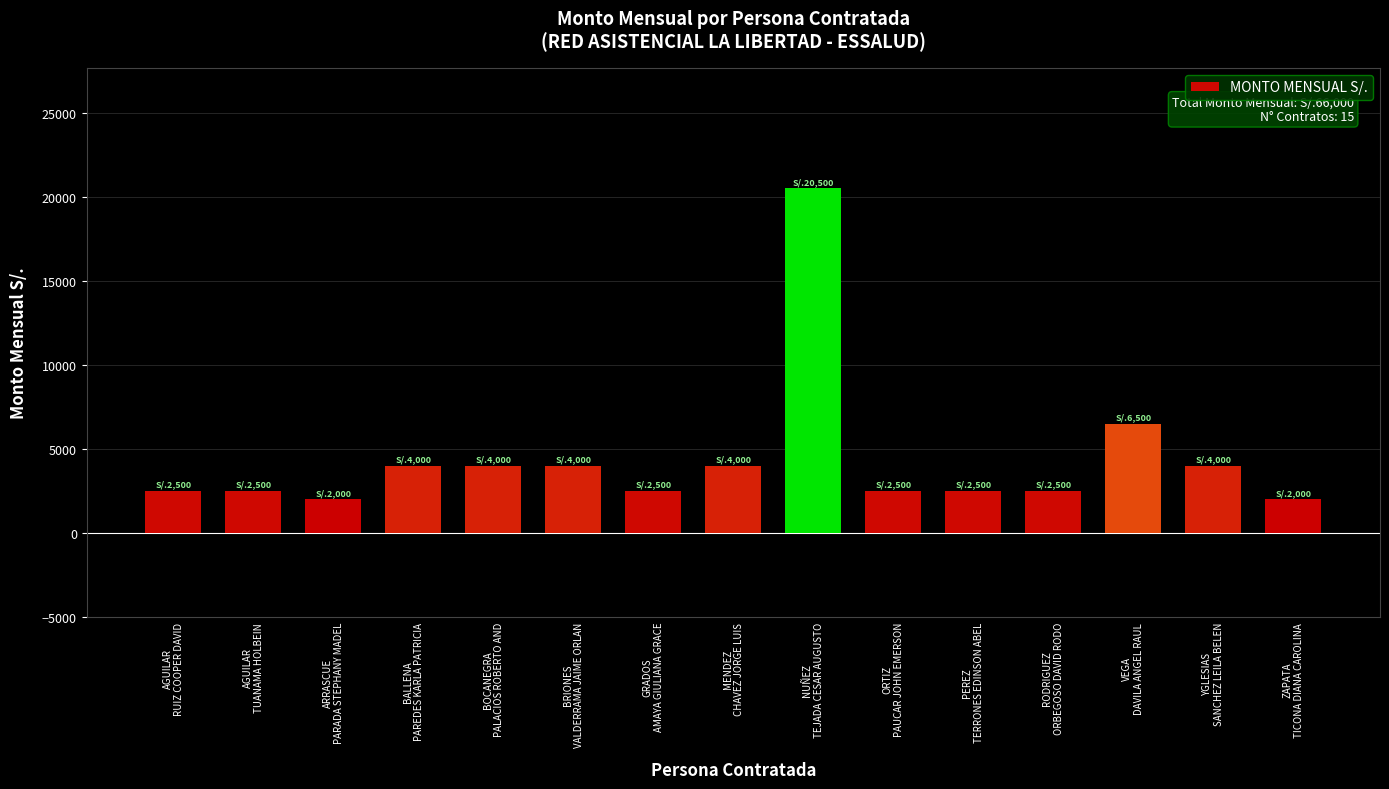

What is the maximum value shown in the chart?

20500